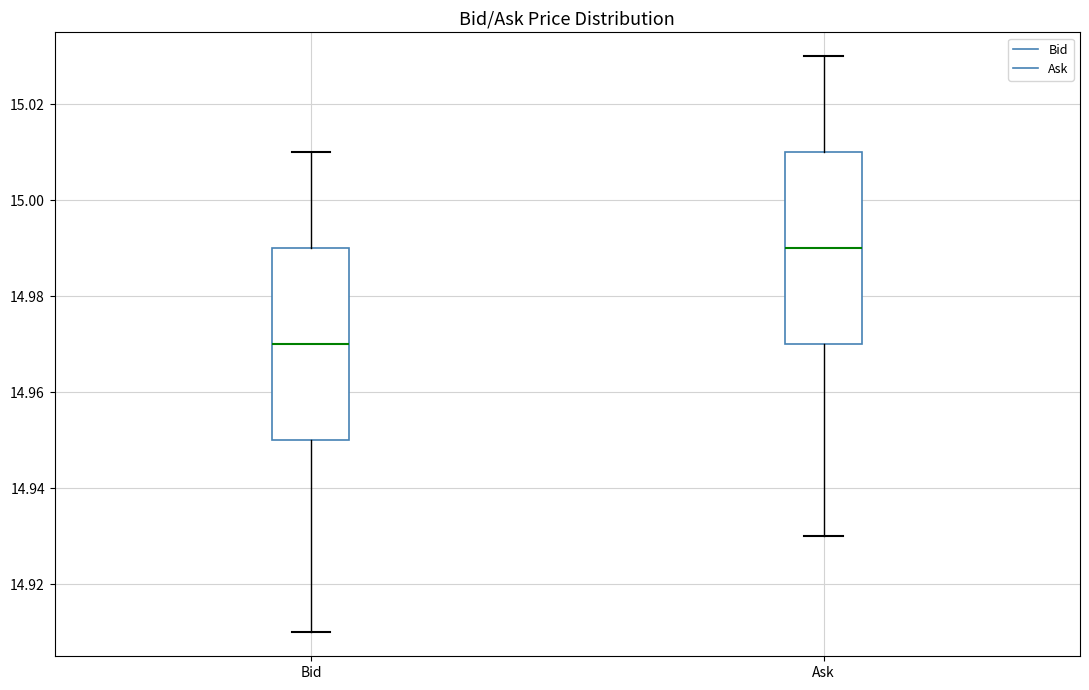

Reading left to right, read every box against the y-axis: the position of its median line, the range the box covers, and the ends of its whiskers. The values are not printed on the chart, so give them approximately, as read against the axis.

Bid: median 14.97, box 14.95 to 14.99, whiskers 14.91 to 15.01
Ask: median 14.99, box 14.97 to 15.01, whiskers 14.93 to 15.03